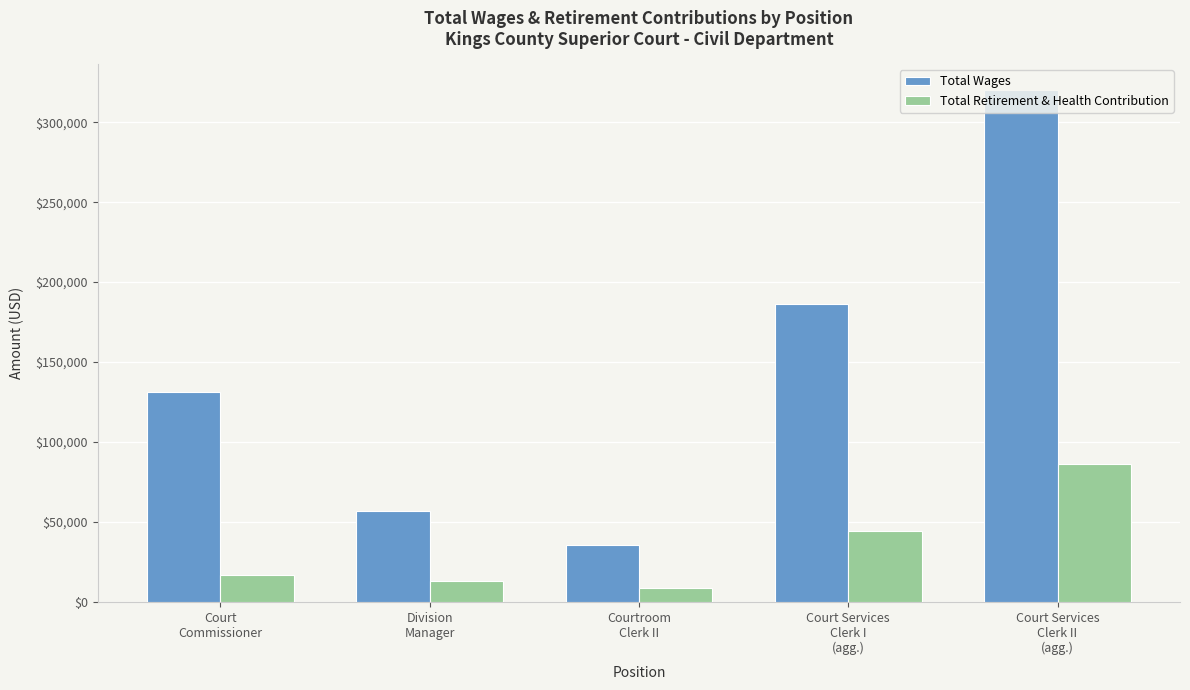

Count the number of categories in the chart.

5